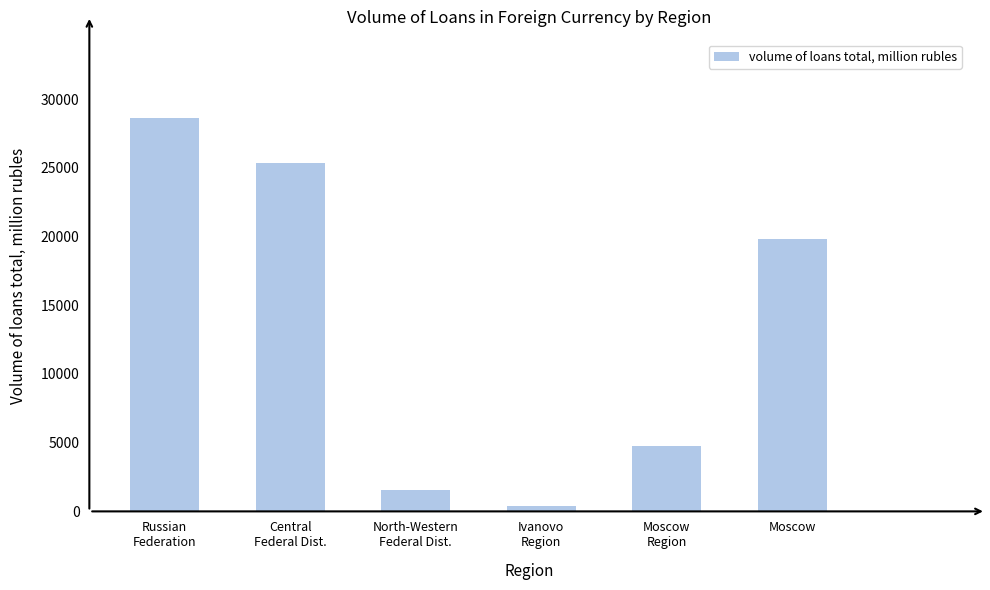

What position from the left is Ivanovo
Region?

4